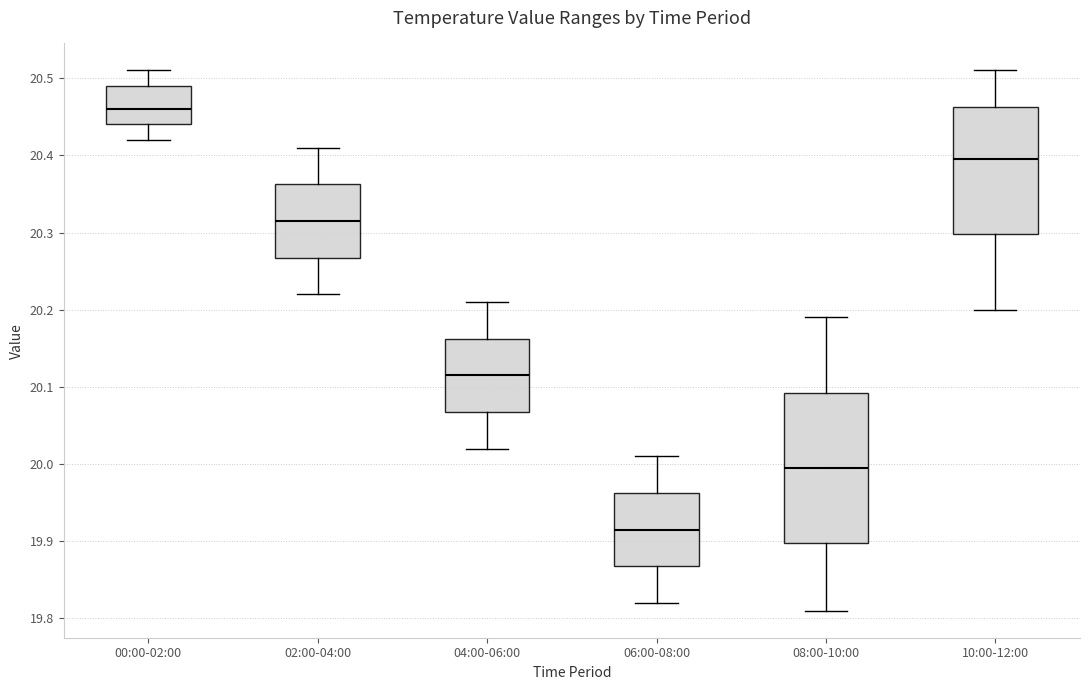

Where is the upper edge of the box for 02:00-04:00 on the y-axis? The values are not printed on the chart, so give them approximately, as read against the axis.

20.36